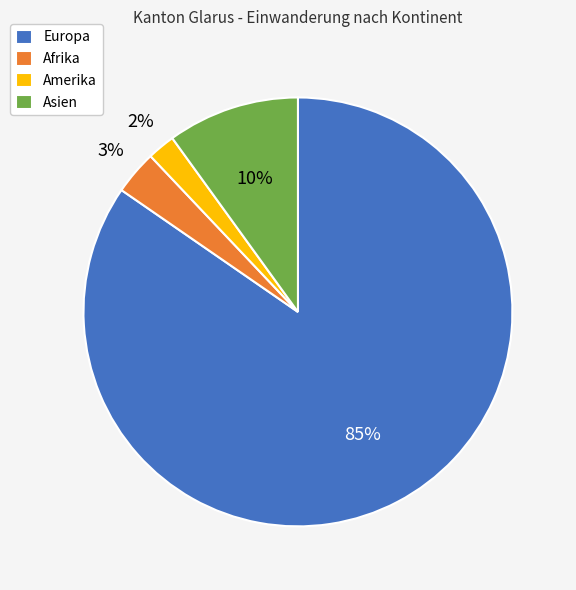

Is the sum of Amerika and Afrika greater than half?

No